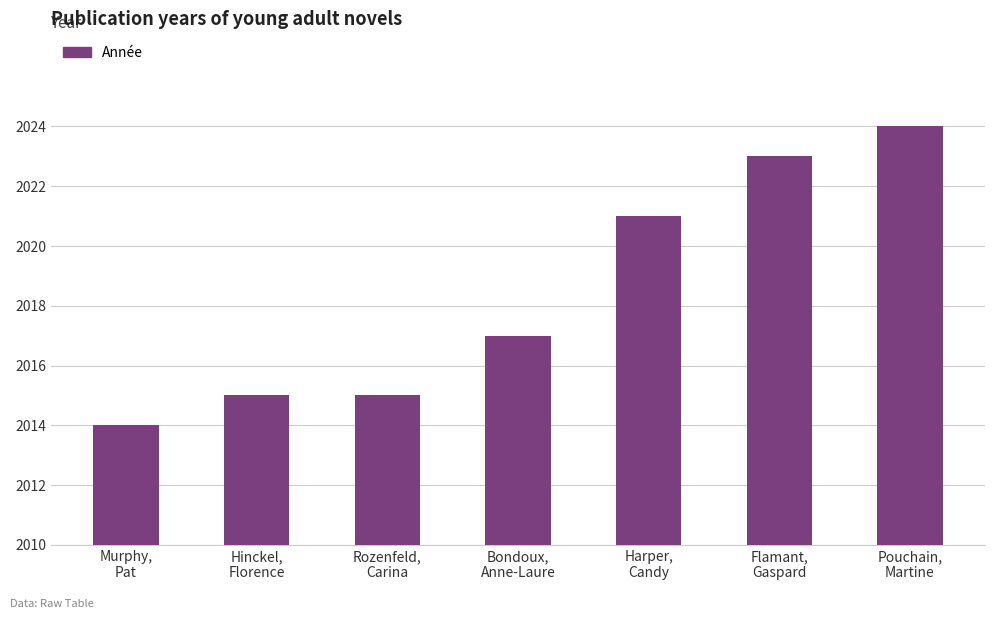

What is the smallest value displayed?

2014